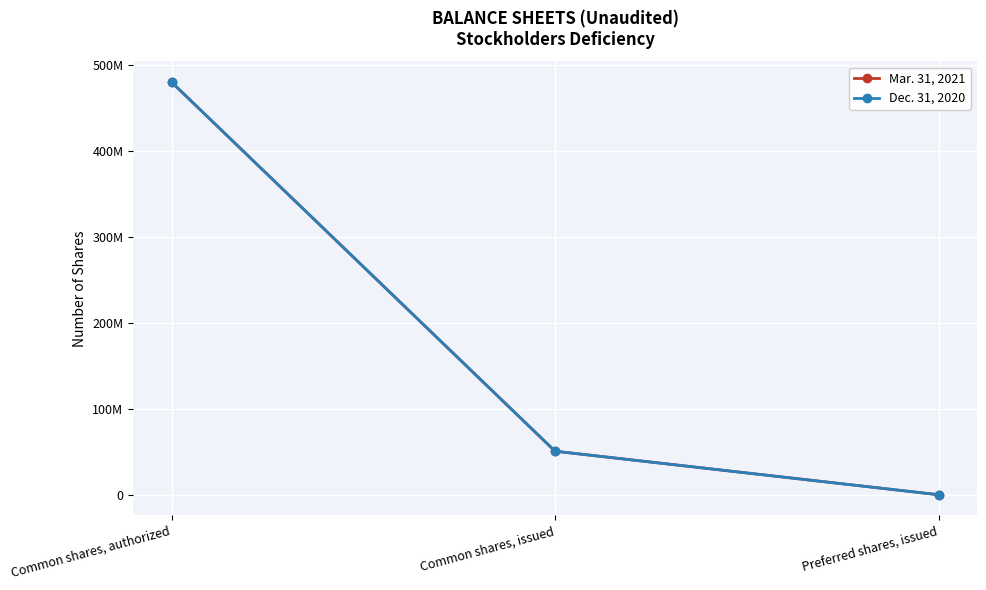

At which category is the sum across all series the highest?

Common shares, authorized